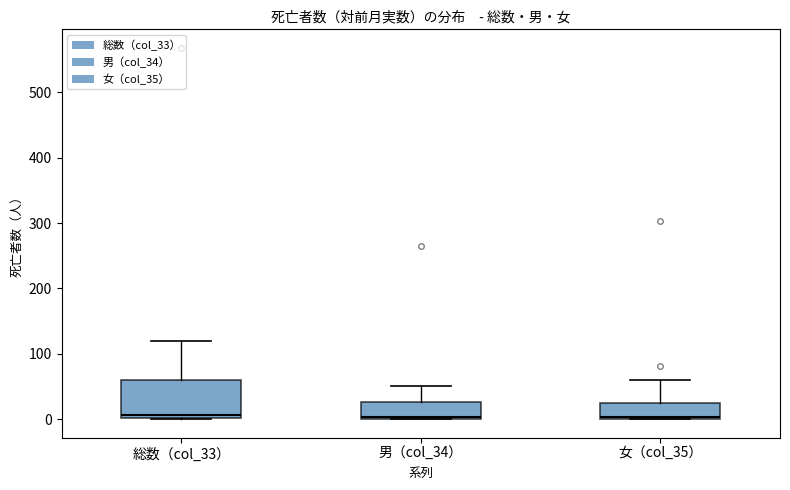

Reading left to right, transcribe this box plot: for each box, give where its median line is, the range the box spans, and where its two whiskers end, as read against the y-axis. The values are not printed on the chart, so give them approximately, as read against the axis.

総数（col_33）: median 10, box 0 to 60, whiskers 0 to 120
男（col_34）: median 0 (just above the box's lower edge), box 0 to 30, whiskers 0 to 50
女（col_35）: median 0, box 0 to 20, whiskers 0 to 60